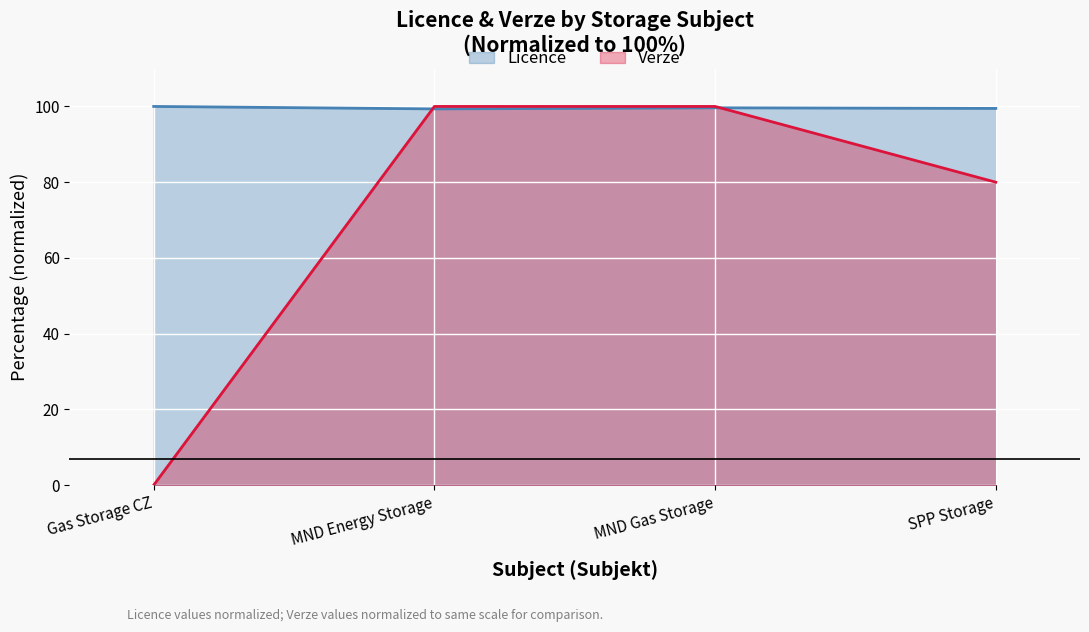

Reading left to right, list all the values displayed in this chart.

Licence: Gas Storage CZ=100.0	MND Energy Storage=99.4	MND Gas Storage=99.6	SPP Storage=99.5
Verze: Gas Storage CZ=0.0	MND Energy Storage=100.0	MND Gas Storage=100.0	SPP Storage=80.0